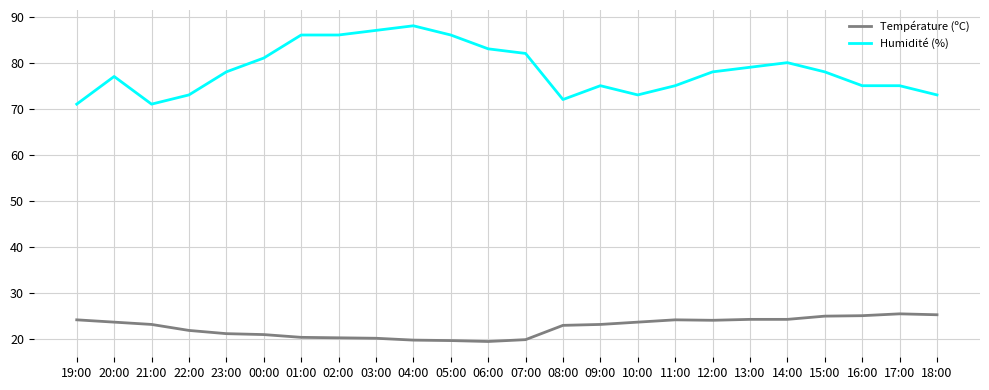

What is the minimum value shown in the chart?

19.5